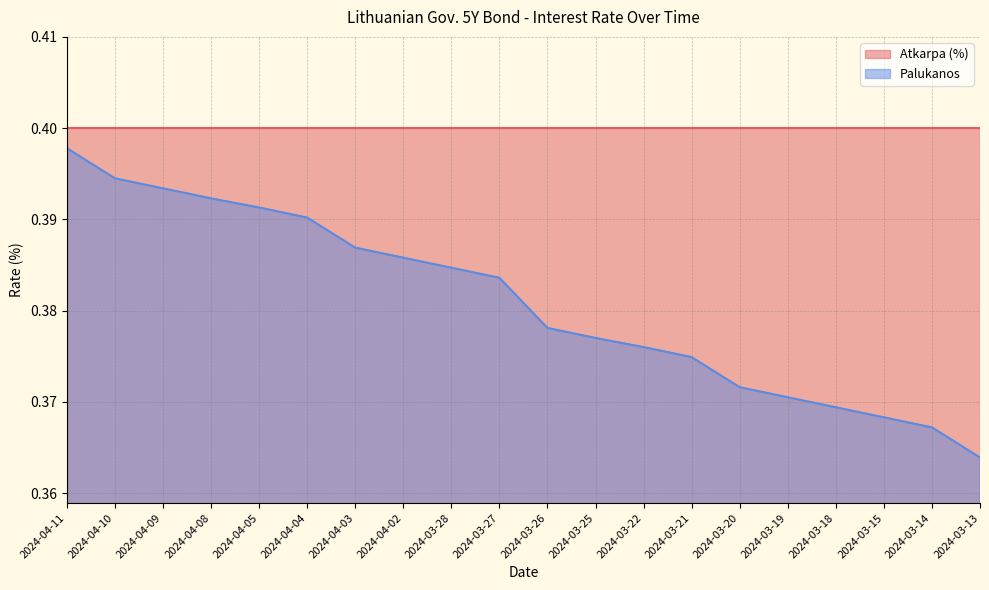

What is the value of the 11th point from the left?

0.4